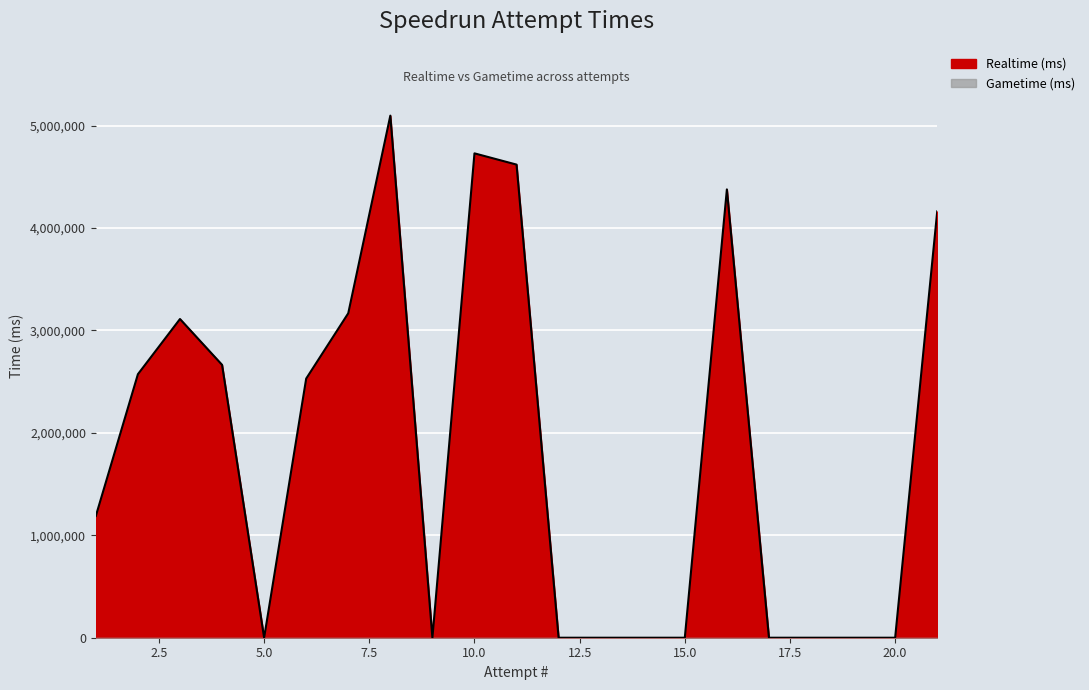

What is the difference between the maximum and minimum values?

5097141